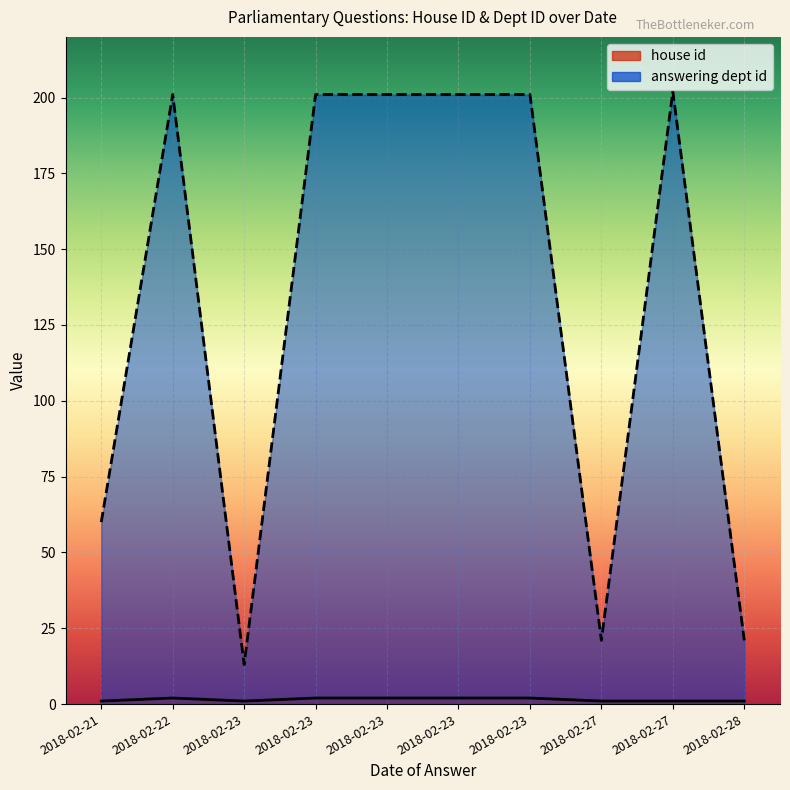

At which label does answering dept id reach its minimum?

2018-02-23